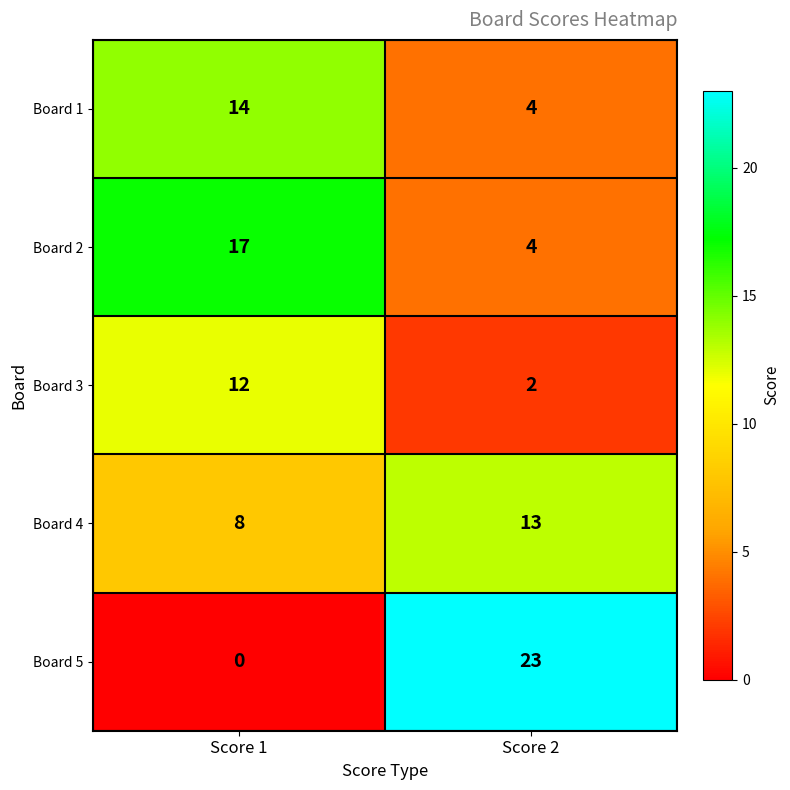

Count the number of data series in this chart.

5